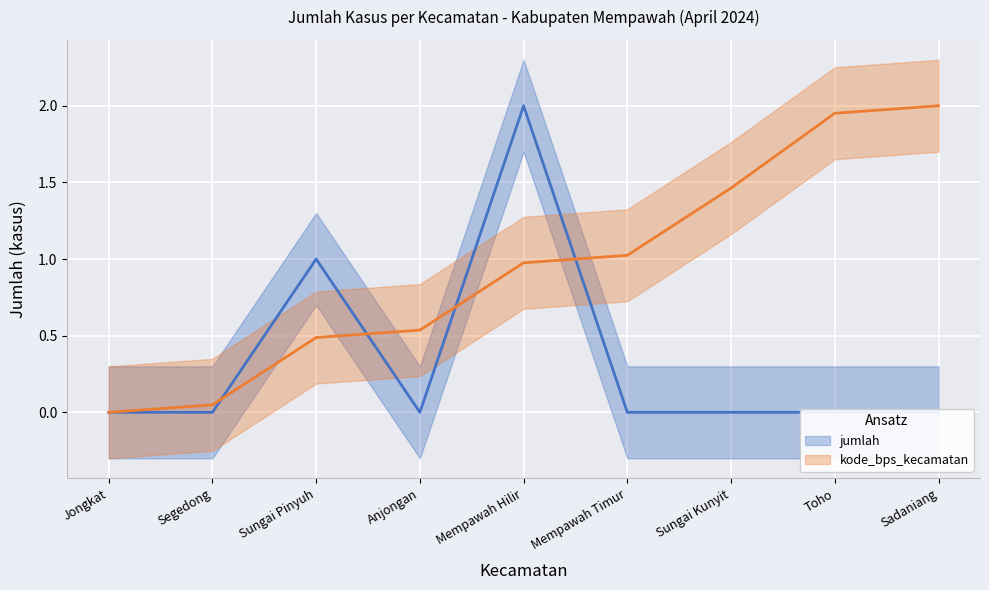

At which label does kode_bps_kecamatan reach its peak?

Sadaniang